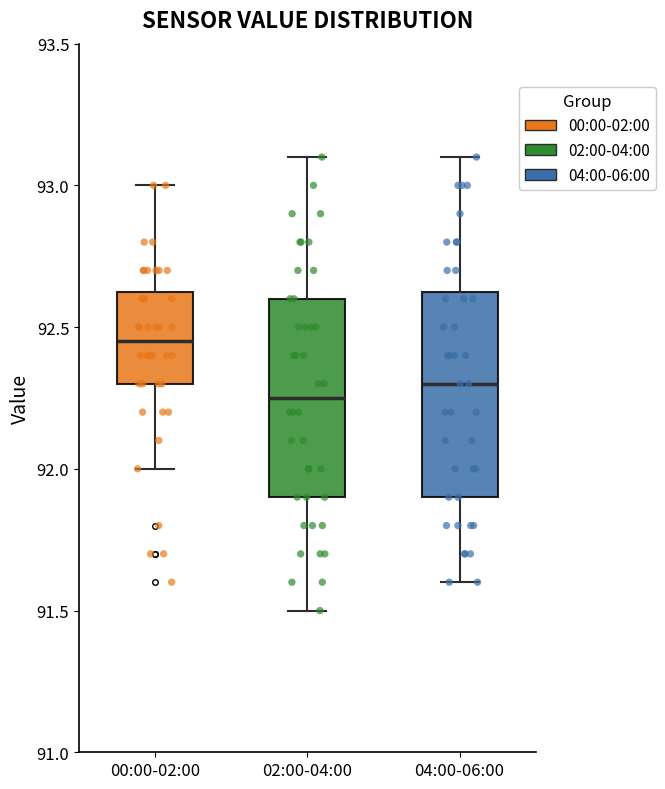

Reading left to right, transcribe this box plot: for each box, give where its median line is, the range the box spans, and where its two whiskers end, as read against the y-axis. The values are not printed on the chart, so give them approximately, as read against the axis.

00:00-02:00: median 92.45, box 92.30 to 92.65, whiskers 92.00 to 93.00
02:00-04:00: median 92.25, box 91.90 to 92.60, whiskers 91.50 to 93.10
04:00-06:00: median 92.30, box 91.90 to 92.65, whiskers 91.60 to 93.10